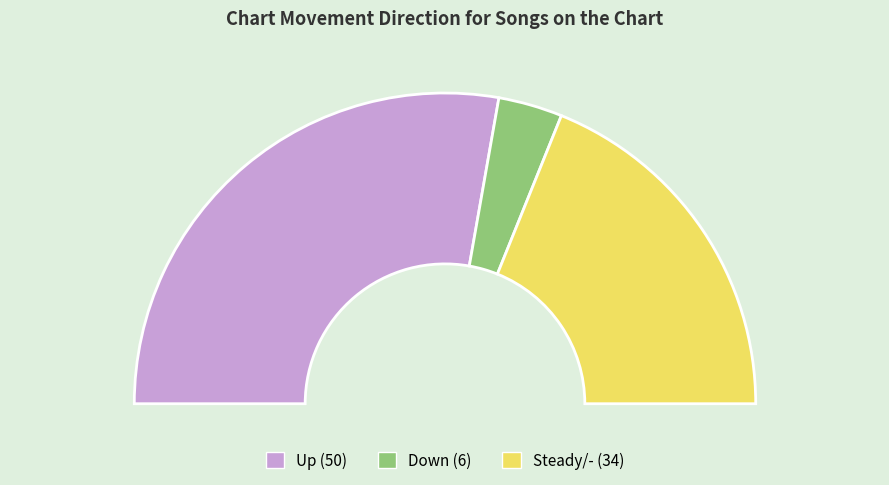

How many segments does this pie chart have?

3